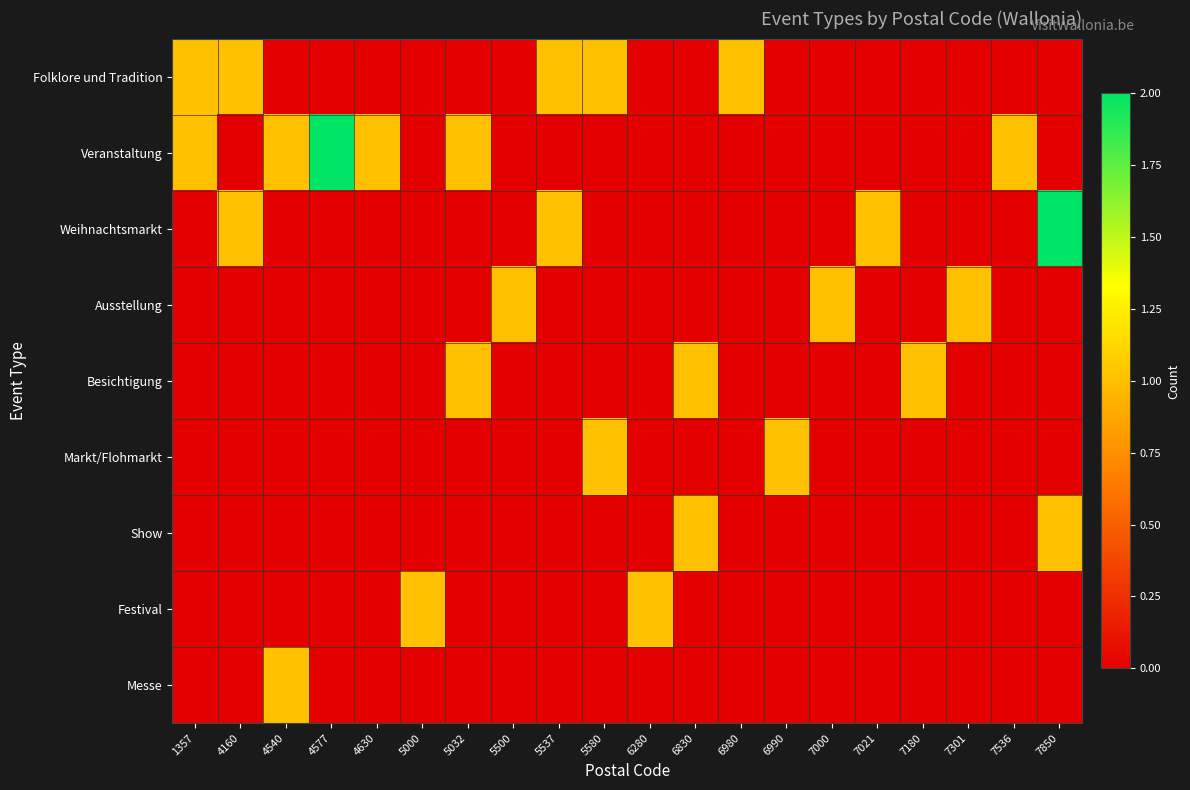

How many data points does each series have?

20